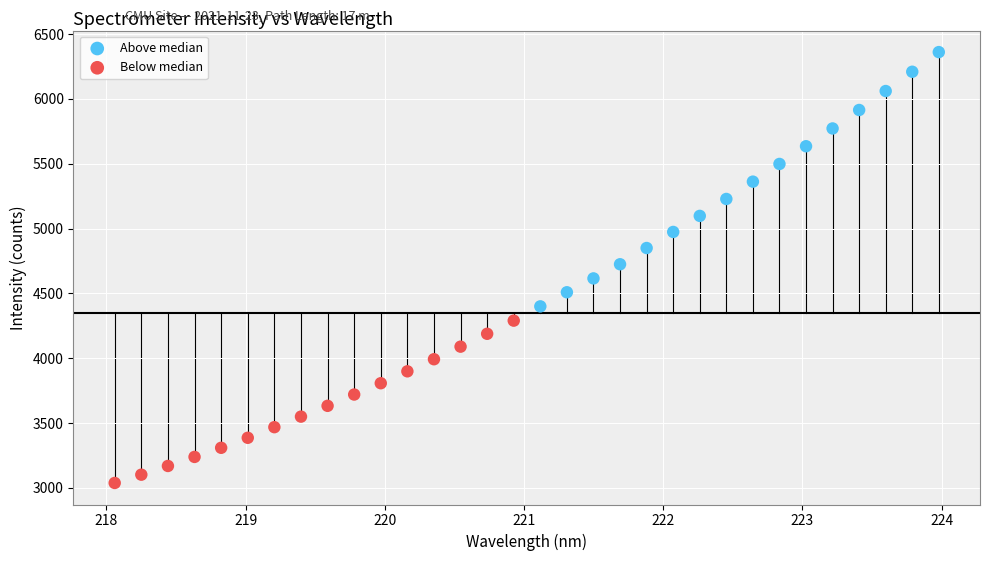

Which series has the widest spread of Y values?

Above median